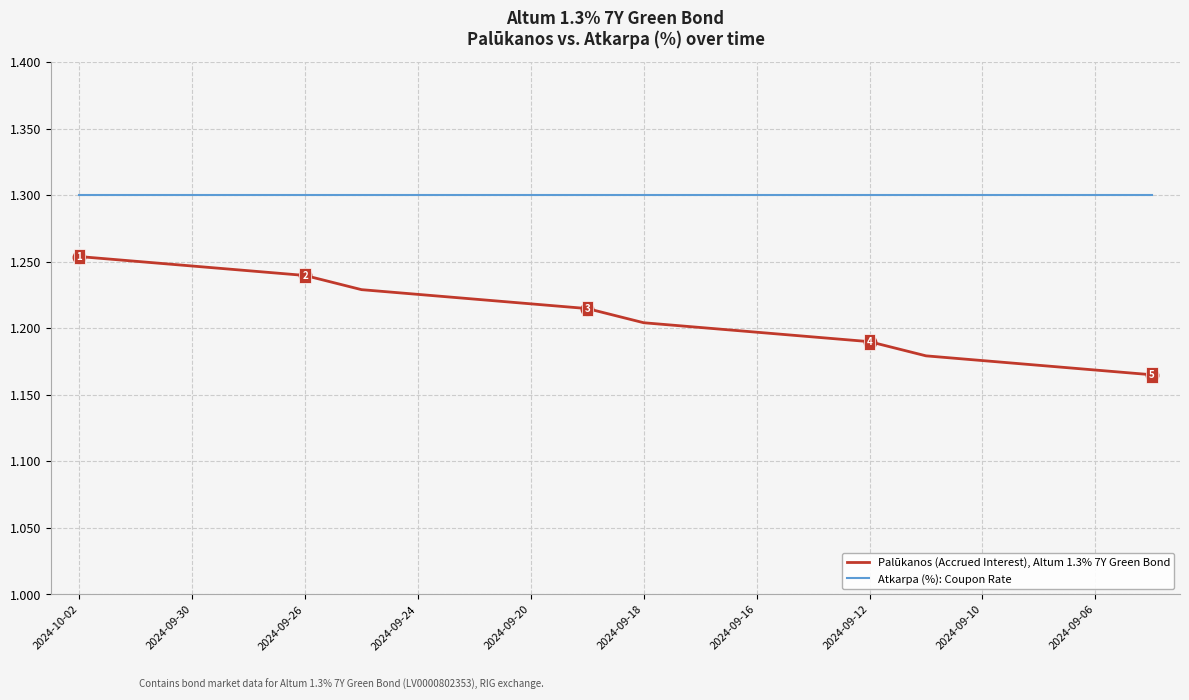

True or false: Atkarpa (%): Coupon Rate and Palūkanos (Accrued Interest), Altum 1.3% 7Y Green Bond intersect in this chart.

False